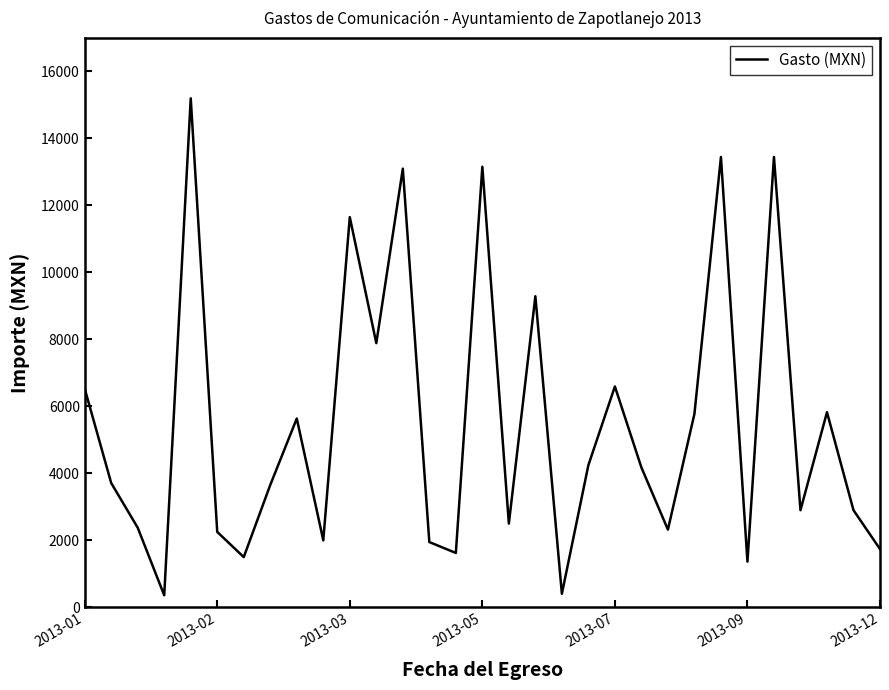

What is the maximum value shown in the chart?

15197.3